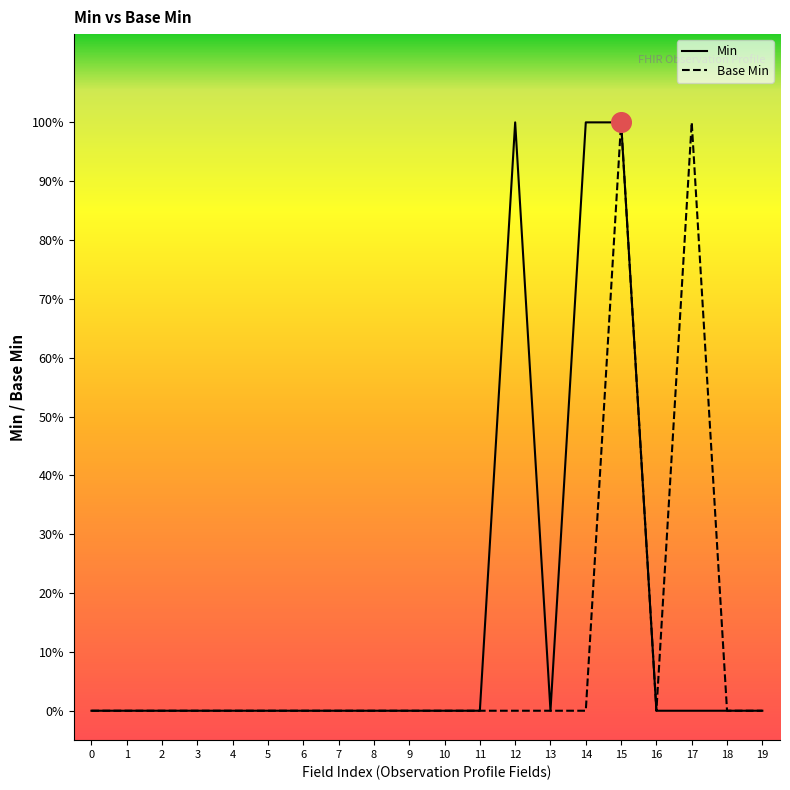

At how many categories does at least one series exceed 0?

4